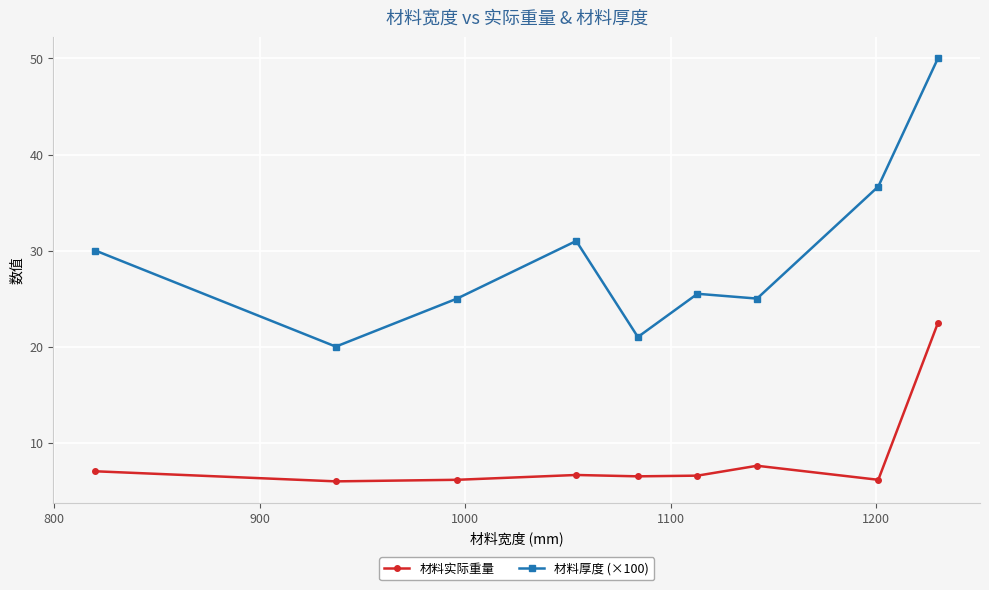

Which series has the largest total across all categories?

材料厚度 (×100)